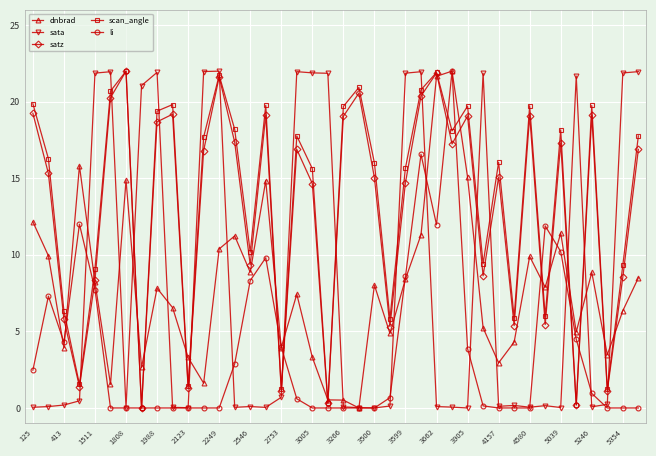

How many series are shown in this chart?

5